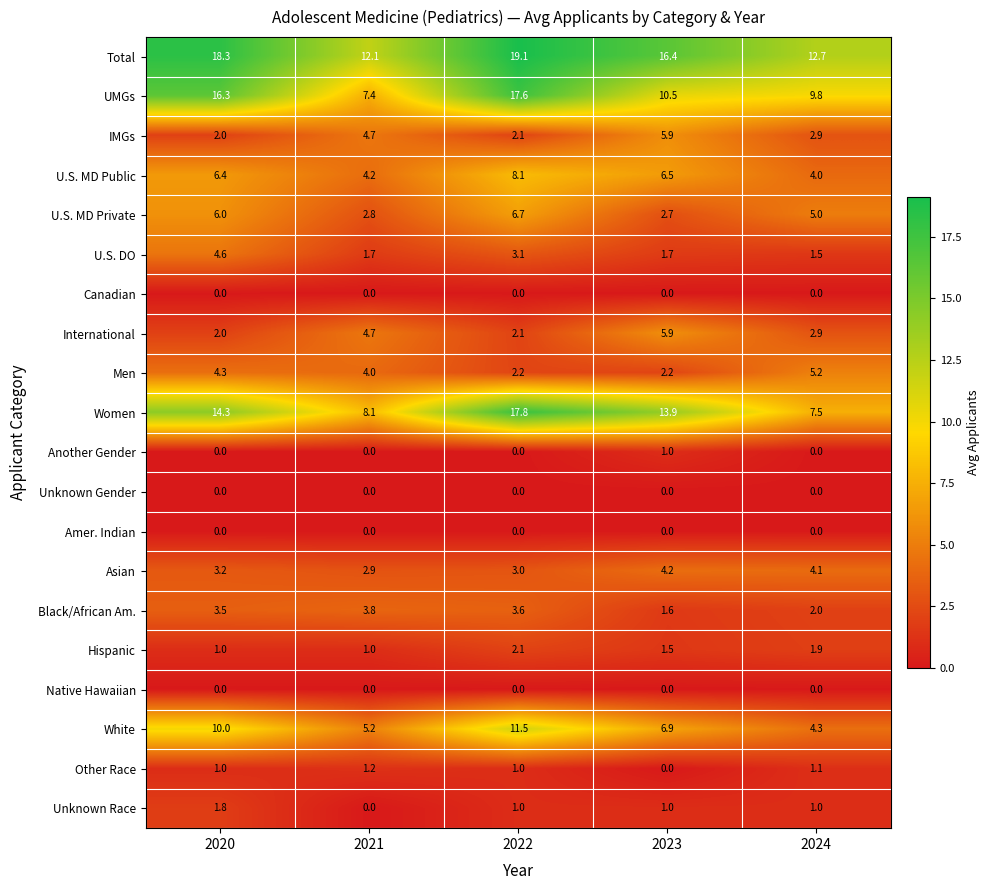

At which label is Asian closest to 3?

2022